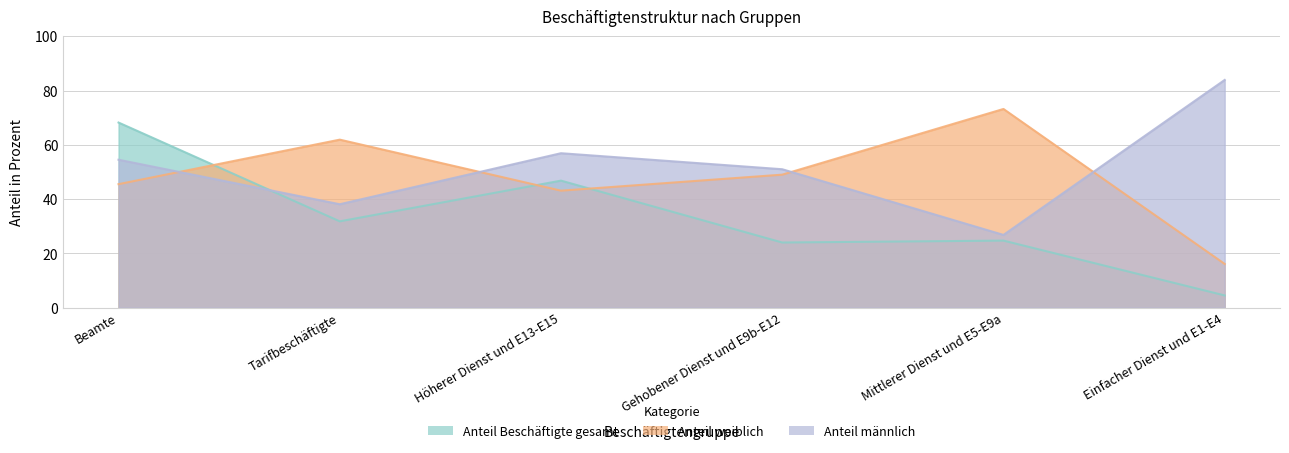

What are all the series names shown in the legend?

Anteil Beschäftigte gesamt, Anteil weiblich, Anteil männlich